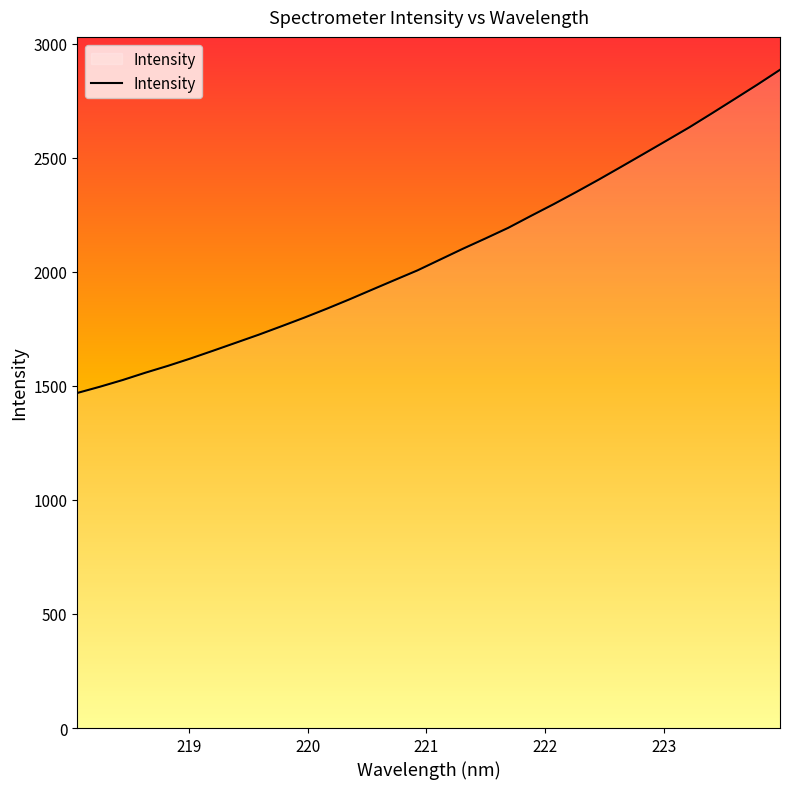

What is the greatest value displayed?

2884.9